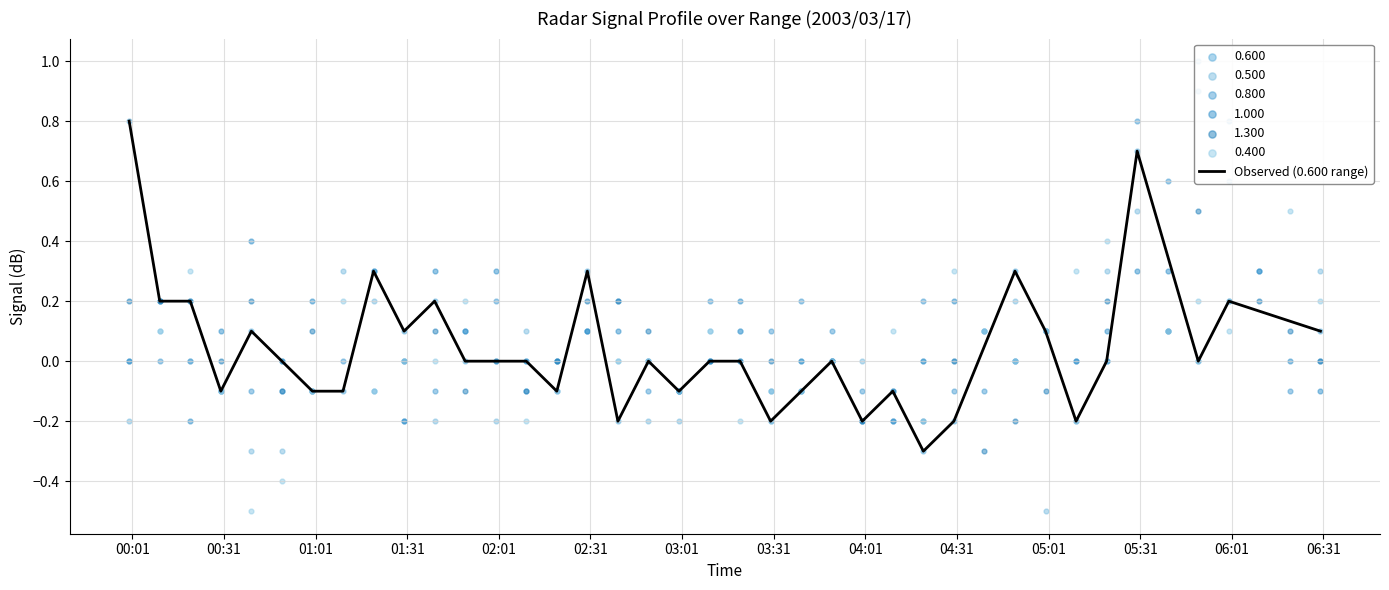

What is the minimum value for Observed (0.600 range)?

-0.3